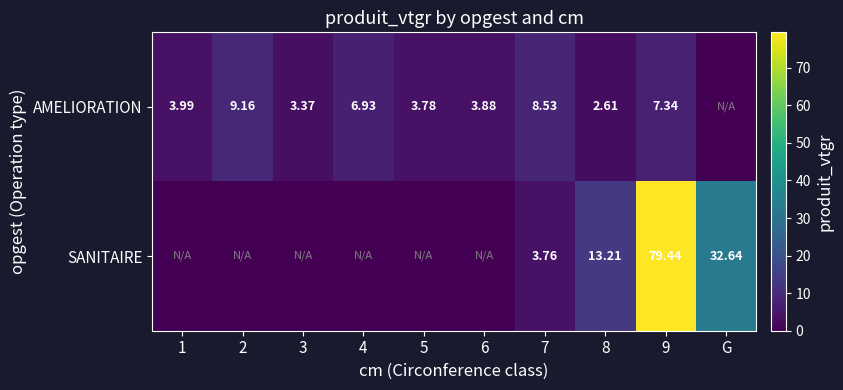

Is the value of AMELIORATION at 1 greater than the value of SANITAIRE at G?

No